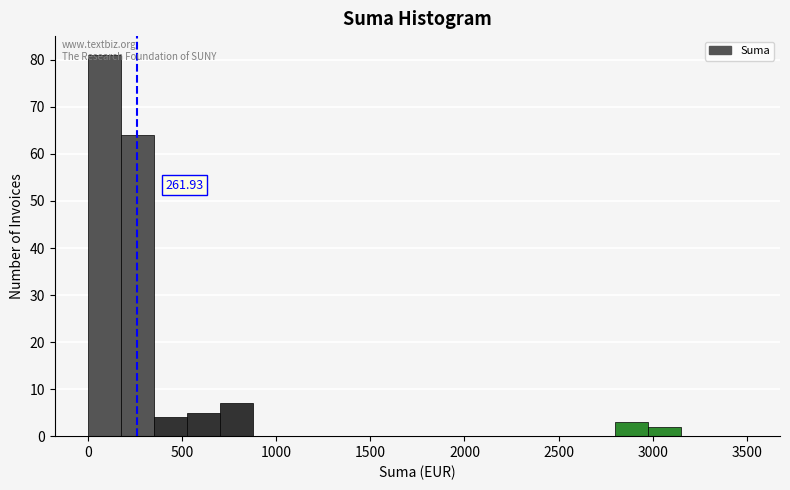

Read against the x-axis, roughly where is the centre of the tallest bar?

100